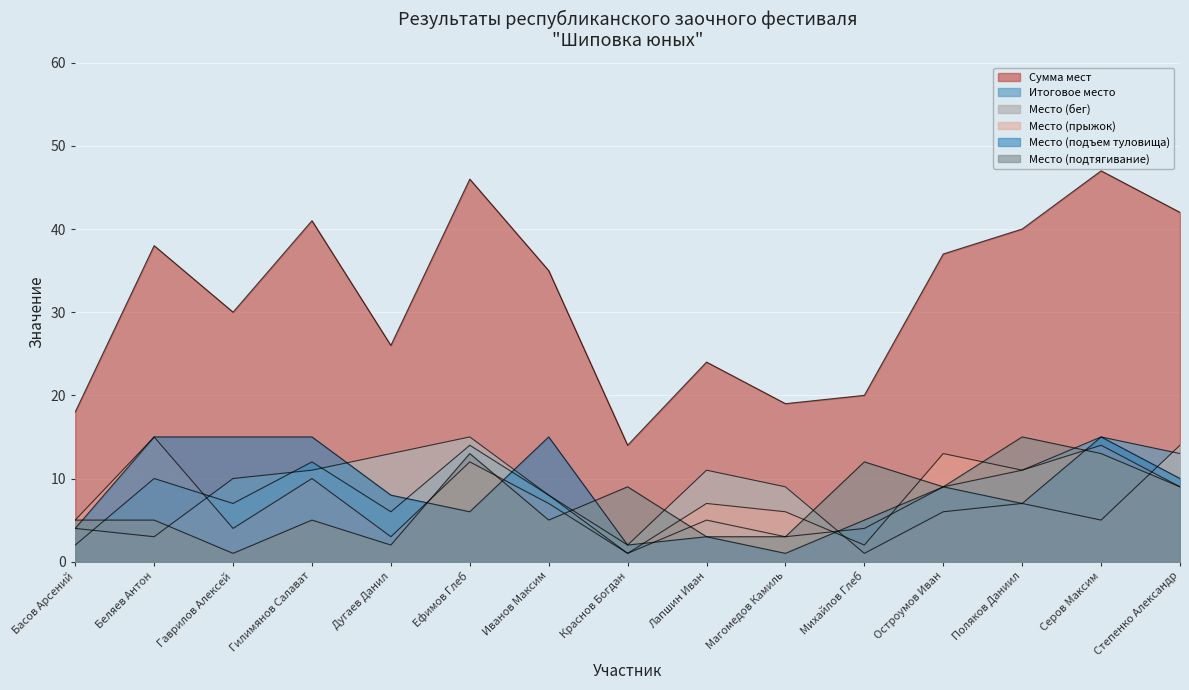

Reading right to left, what are all the values shown in this chart?

Сумма мест: Степенко Александр=42	Серов Максим=47	Поляков Даниил=40	Остроумов Иван=37	Михайлов Глеб=20	Магомедов Камиль=19	Лапшин Иван=24	Краснов Богдан=14	Иванов Максим=35	Ефимов Глеб=46	Дугаев Данил=26	Гилимянов Салават=41	Гаврилов Алексей=30	Беляев Антон=38	Басов Арсений=18
Итоговое место: Степенко Александр=13	Серов Максим=15	Поляков Даниил=11	Остроумов Иван=9	Михайлов Глеб=4	Магомедов Камиль=3	Лапшин Иван=5	Краснов Богдан=1	Иванов Максим=8	Ефимов Глеб=14	Дугаев Данил=6	Гилимянов Салават=12	Гаврилов Алексей=7	Беляев Антон=10	Басов Арсений=2
Место (бег): Степенко Александр=14	Серов Максим=5	Поляков Даниил=7	Остроумов Иван=6	Михайлов Глеб=1	Магомедов Камиль=9	Лапшин Иван=11	Краснов Богдан=2	Иванов Максим=8	Ефимов Глеб=15	Дугаев Данил=13	Гилимянов Салават=11	Гаврилов Алексей=10	Беляев Антон=3	Басов Арсений=4
Место (прыжок): Степенко Александр=9	Серов Максим=14	Поляков Даниил=11	Остроумов Иван=13	Михайлов Глеб=2	Магомедов Камиль=6	Лапшин Иван=7	Краснов Богдан=1	Иванов Максим=7	Ефимов Глеб=12	Дугаев Данил=3	Гилимянов Салават=10	Гаврилов Алексей=4	Беляев Антон=15	Басов Арсений=5
Место (подъем туловища): Степенко Александр=10	Серов Максим=15	Поляков Даниил=7	Остроумов Иван=9	Михайлов Глеб=5	Магомедов Камиль=1	Лапшин Иван=3	Краснов Богдан=2	Иванов Максим=15	Ефимов Глеб=6	Дугаев Данил=8	Гилимянов Салават=15	Гаврилов Алексей=15	Беляев Антон=15	Басов Арсений=4
Место (подтягивание): Степенко Александр=9	Серов Максим=13	Поляков Даниил=15	Остроумов Иван=9	Михайлов Глеб=12	Магомедов Камиль=3	Лапшин Иван=3	Краснов Богдан=9	Иванов Максим=5	Ефимов Глеб=13	Дугаев Данил=2	Гилимянов Салават=5	Гаврилов Алексей=1	Беляев Антон=5	Басов Арсений=5